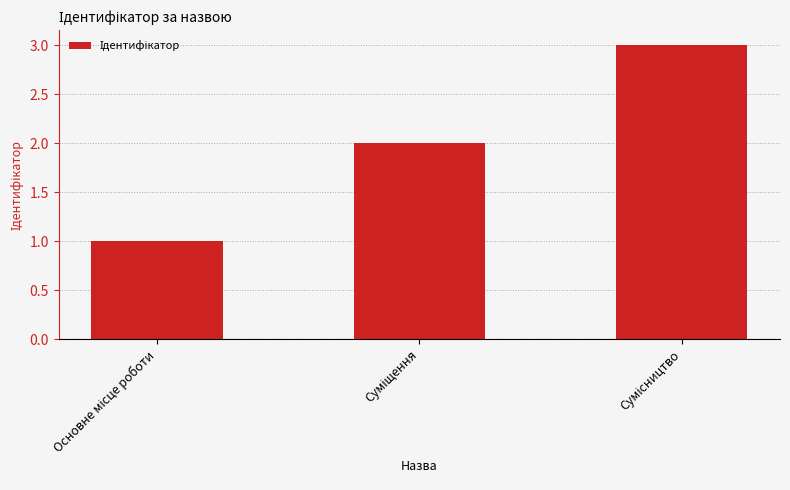

What is the maximum value shown in the chart?

3